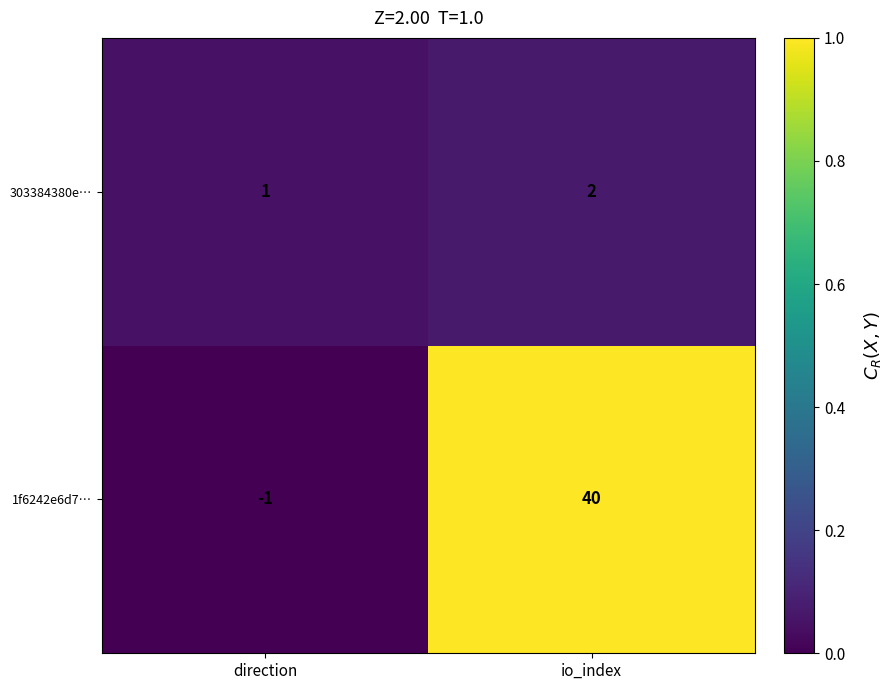

What is the sum of the 303384380e… values at io_index and direction?

3